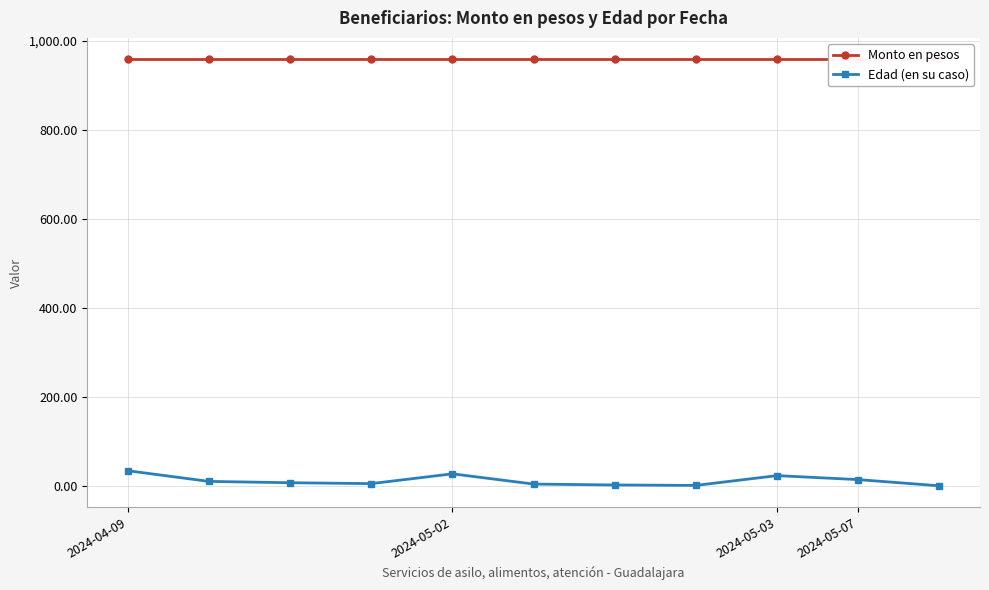

Which series changed the most between 2024-05-03 and 6?

Edad (en su caso)